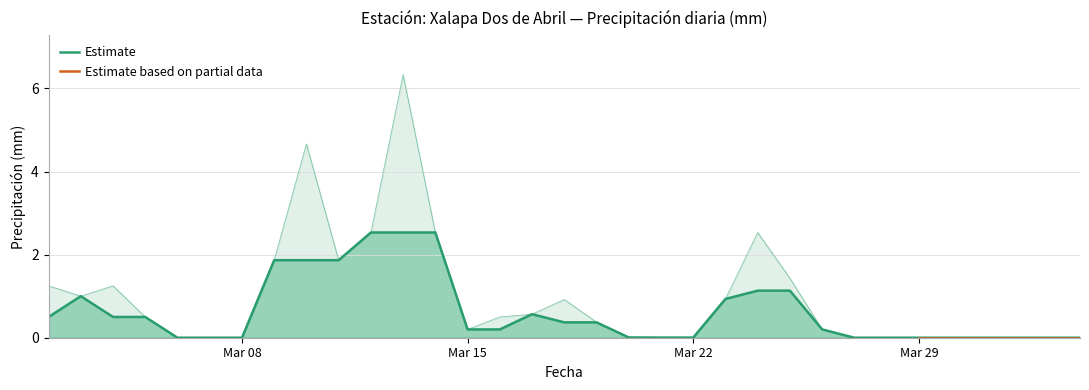

How many points are lower than both their immediate neighbors (excluding endpoints)?

3